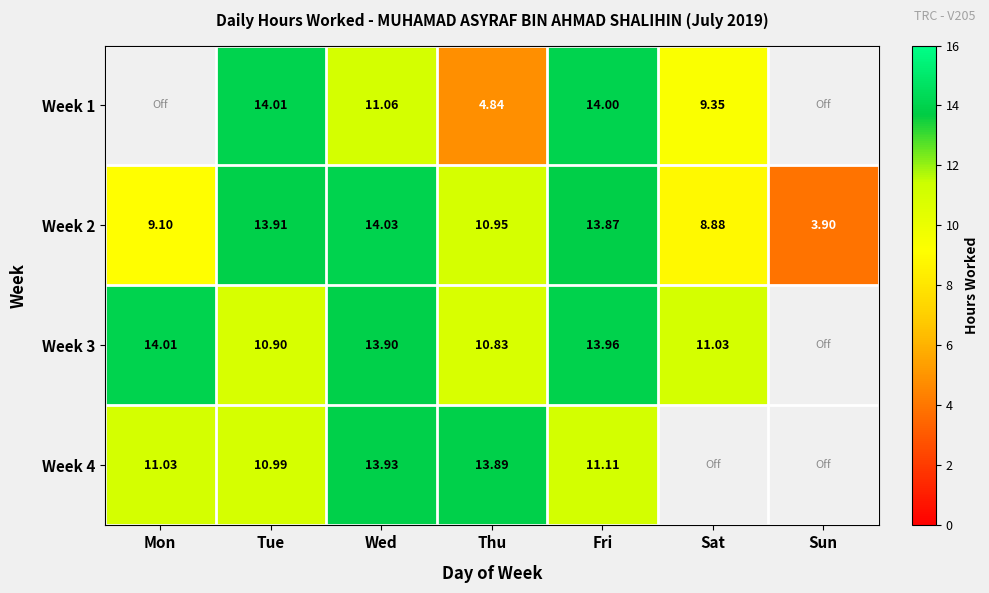

At which label does Week 2 reach its minimum?

Sun